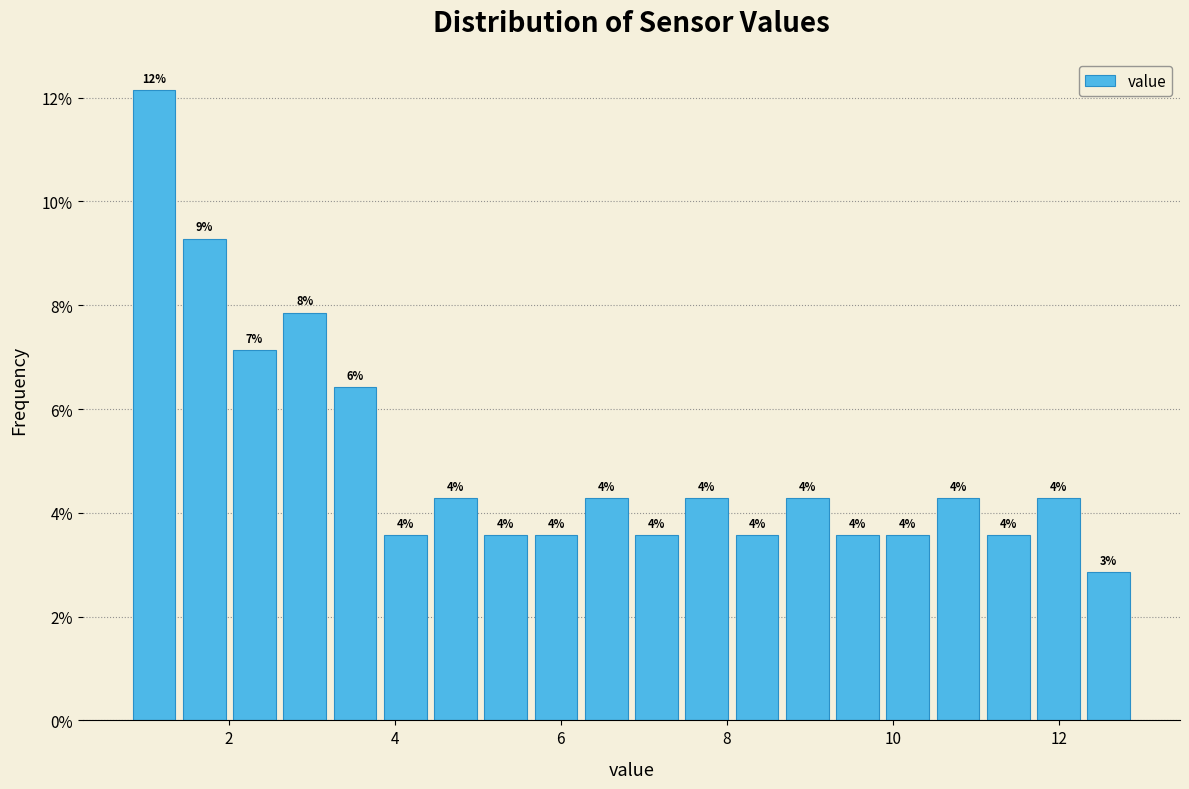

Read against the x-axis, roughly where is the centre of the tallest bar?

1.2